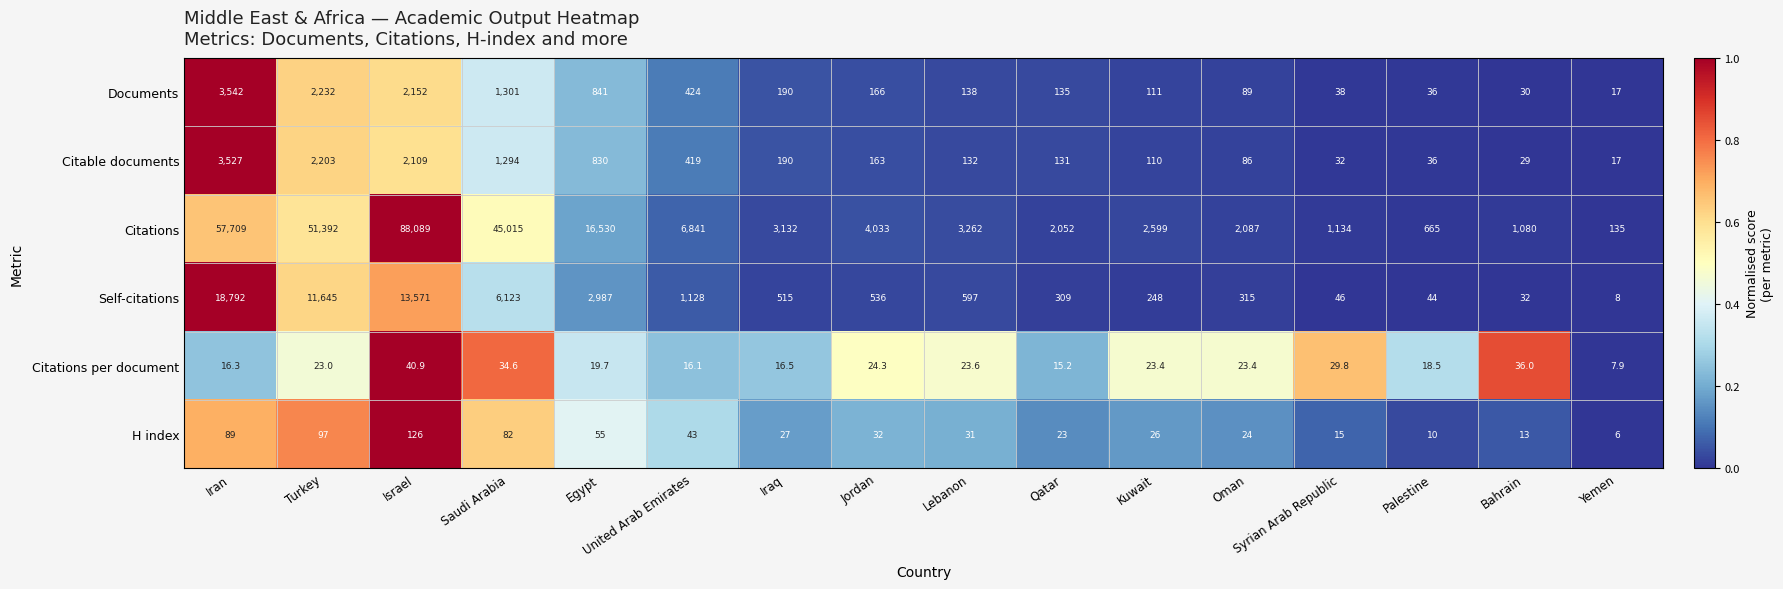

How many data points does each series have?

16